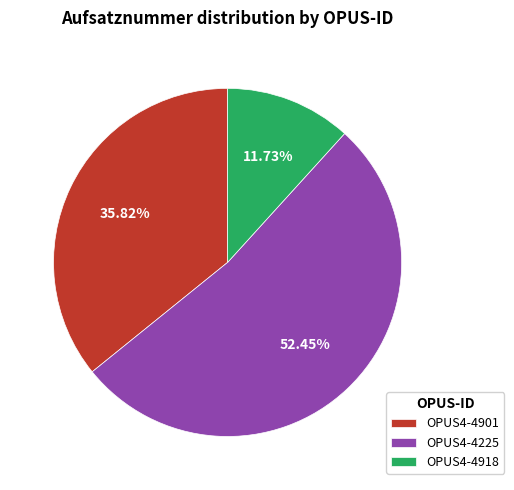

Which category has the smallest portion of the pie?

OPUS4-4918